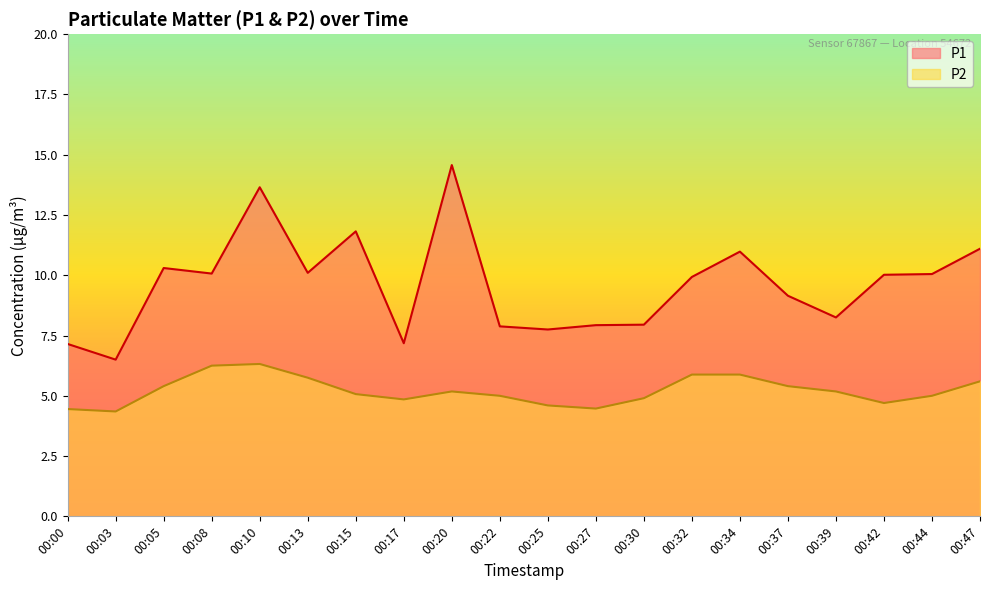

What are all the series names shown in the legend?

P1, P2